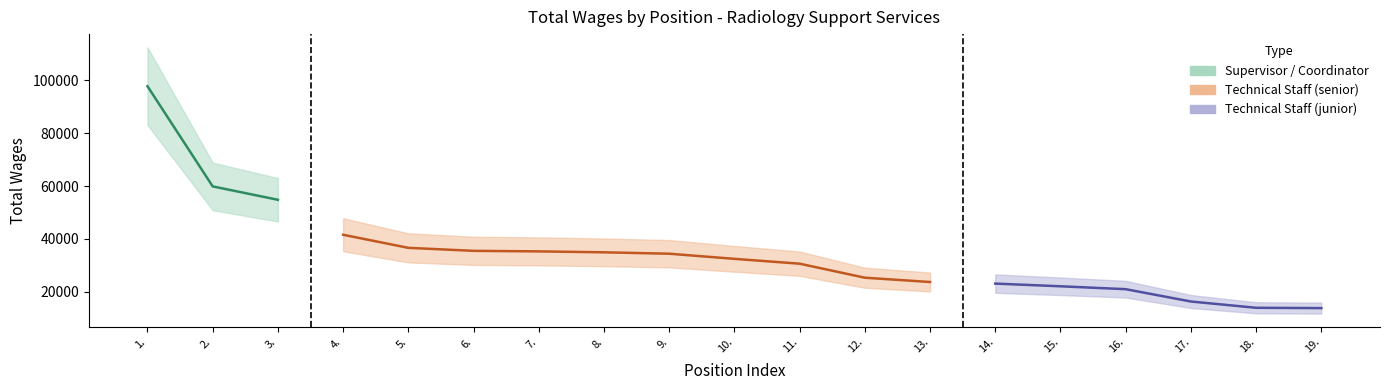

Where does the data first go above 32488?

1.